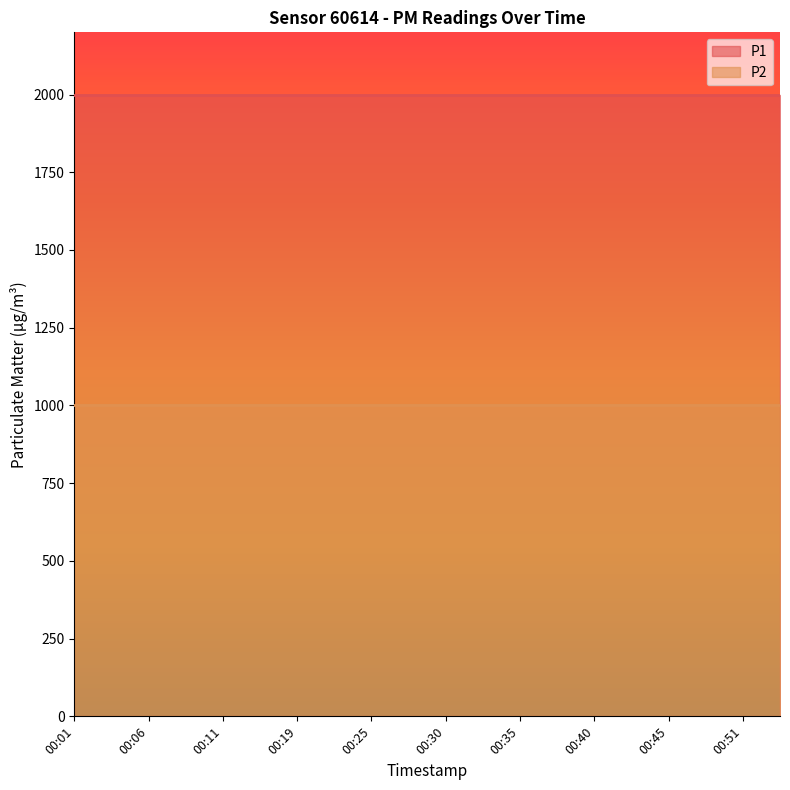

True or false: P1 and P2 intersect in this chart.

False